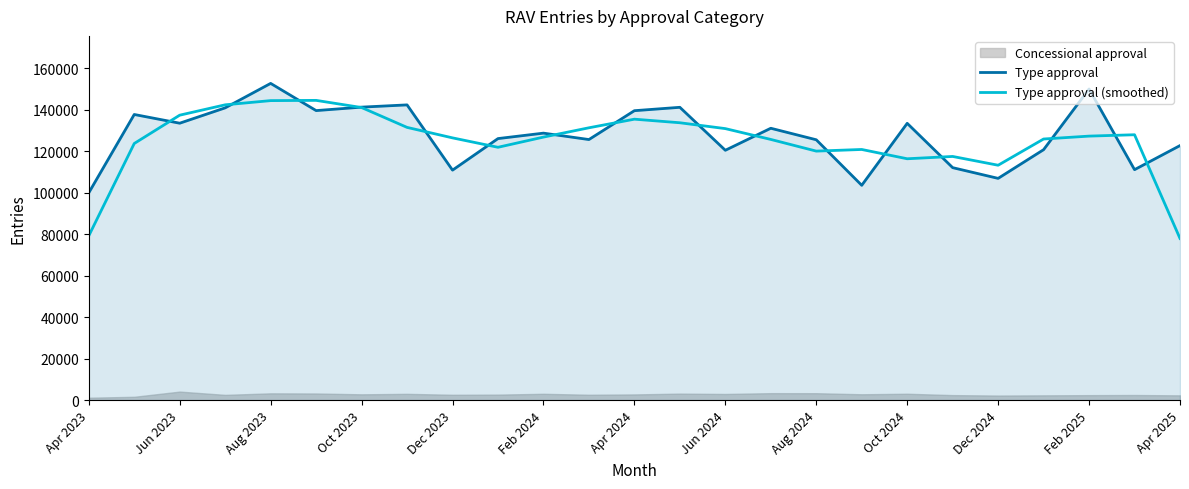

Does the chart have visible grid lines?

No